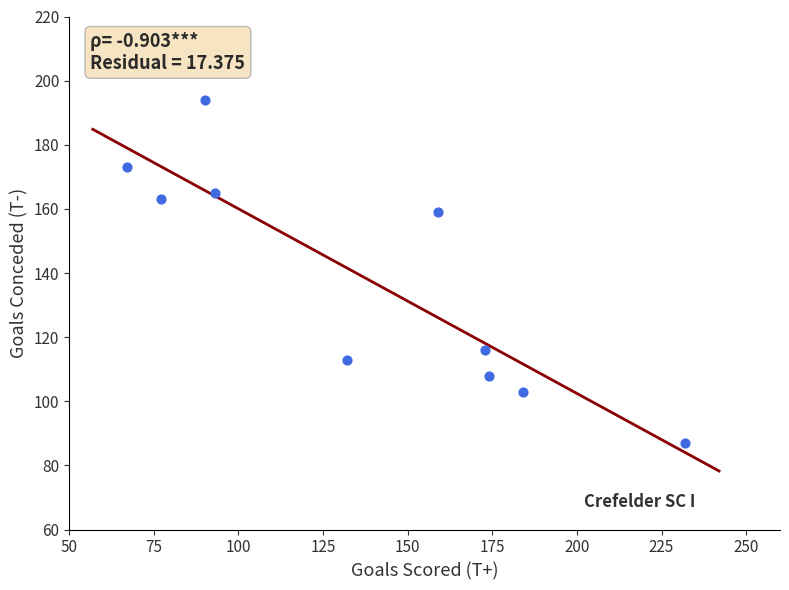

What is the average Y value?

138